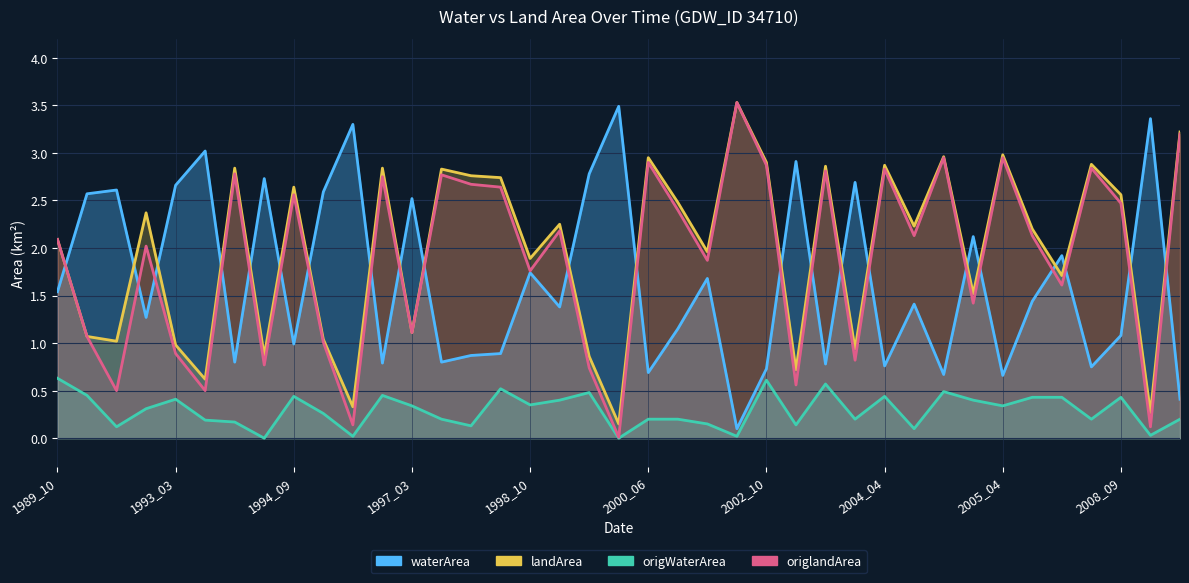

What is the difference between the highest and lowest values at 1994_04?

2.7